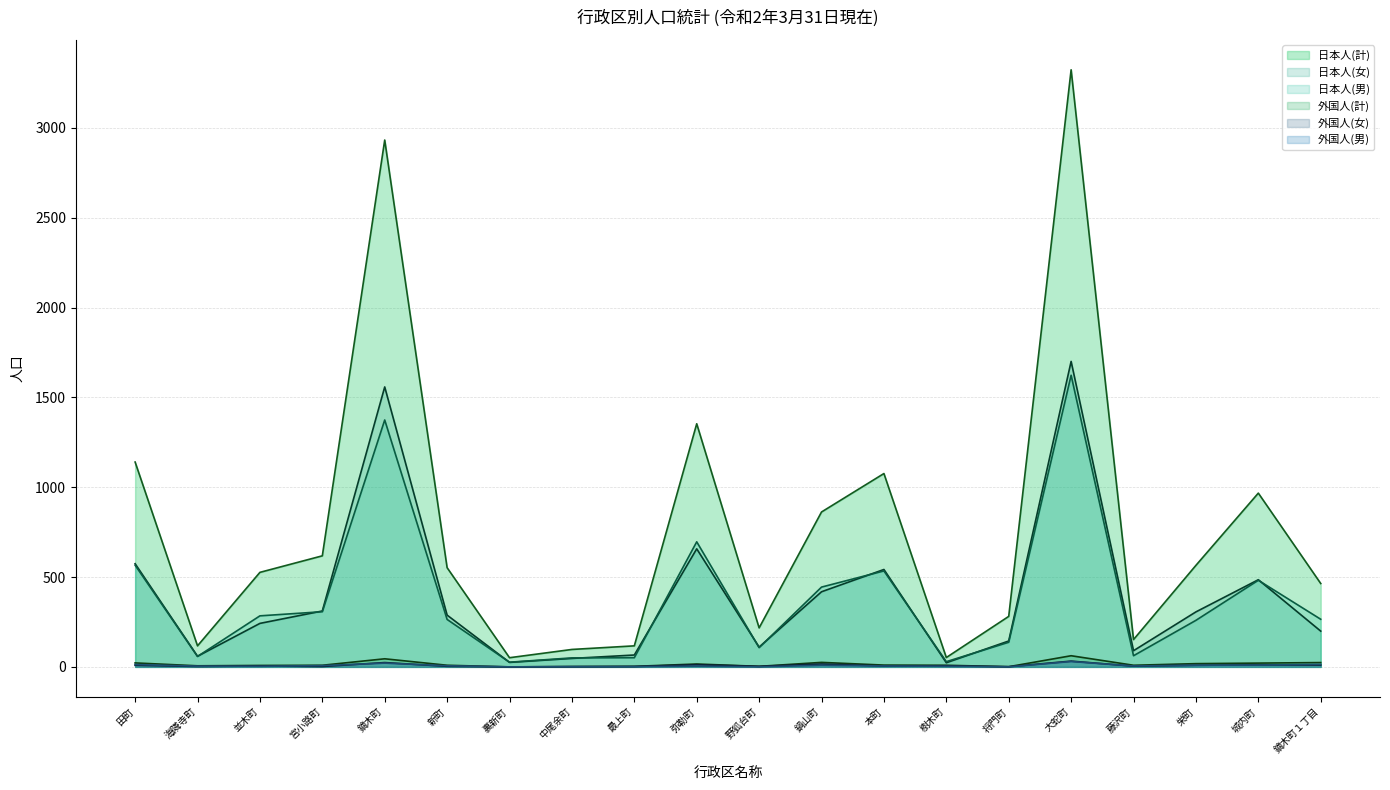

Reading right to left, what are all the values shown in this chart?

日本人(計): 464	967	565	152	3323	281	52	1076	862	217	1353	117	97	51	552	2932	618	526	117	1140
外国人(計): 24	21	18	9	62	1	9	10	25	3	16	3	2	0	9	45	9	8	6	22
日本人(男): 265	482	259	62	1623	137	29	534	444	107	696	51	50	26	264	1374	307	284	58	566
日本人(女): 199	485	306	90	1700	144	23	542	418	110	657	66	47	25	288	1558	311	242	59	574
外国人(男): 14	10	9	5	30	0	3	5	9	0	4	1	1	0	6	21	7	3	4	13
外国人(女): 10	11	9	4	32	1	6	5	16	3	12	2	1	0	3	24	2	5	2	9